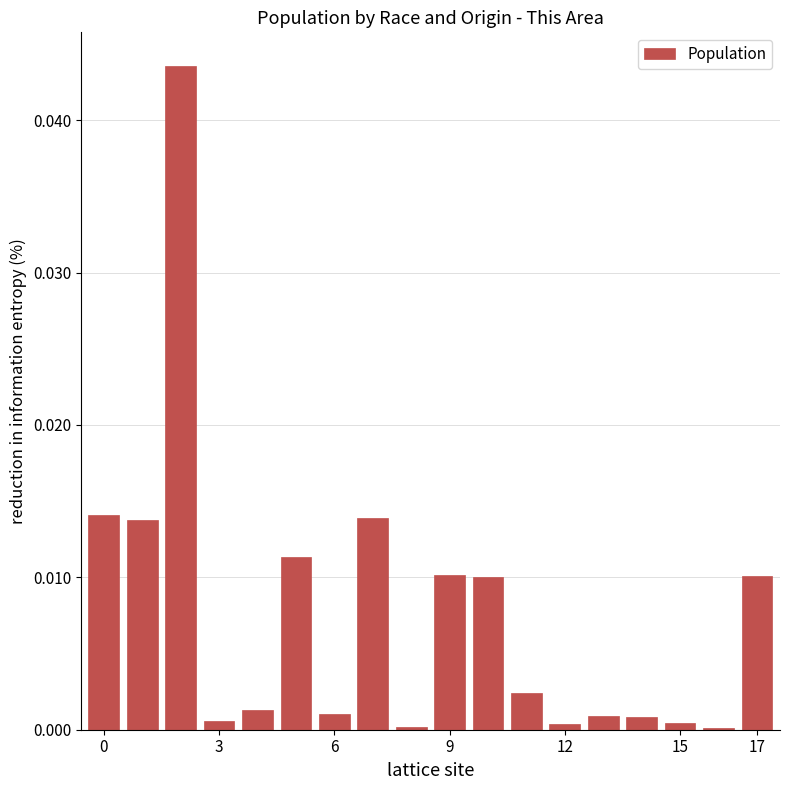

Are the bars horizontal?

No